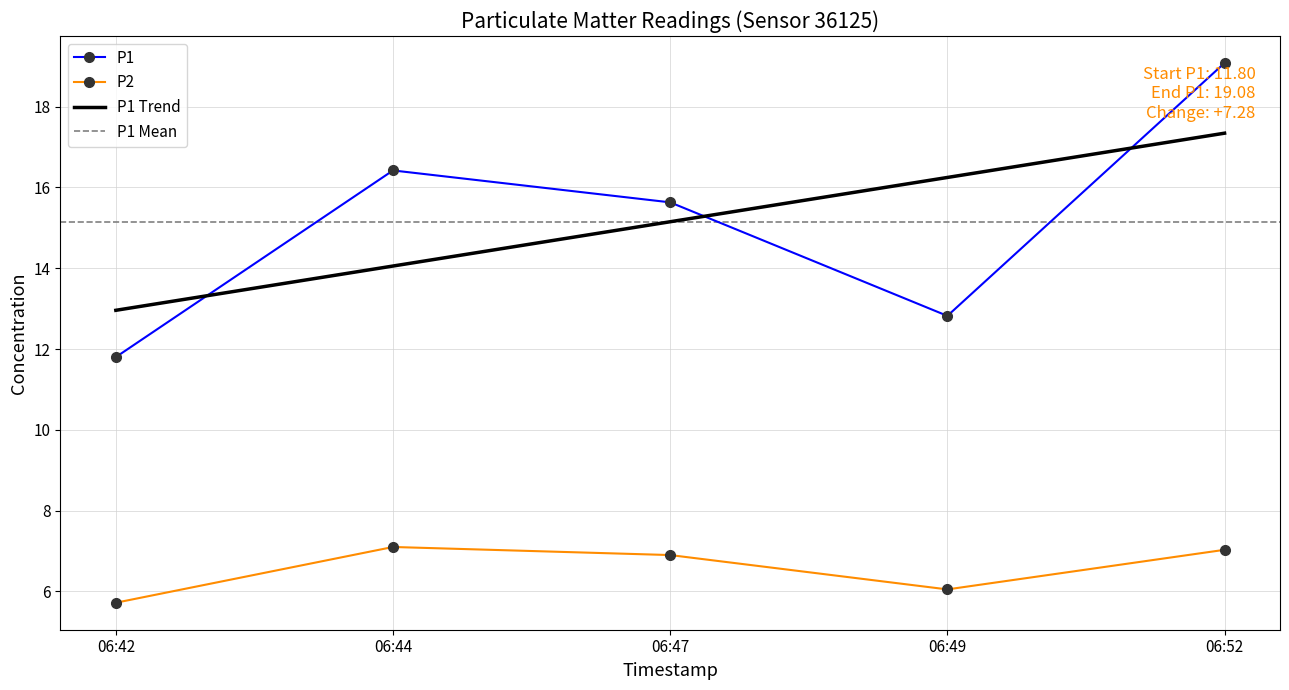

Where is the first local maximum for P2?

06:44